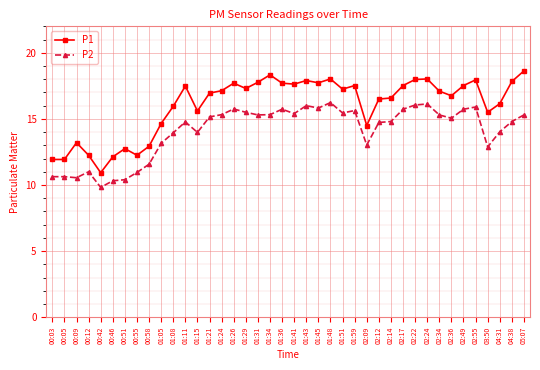

What is the label of the 40th point from the left?

05:07